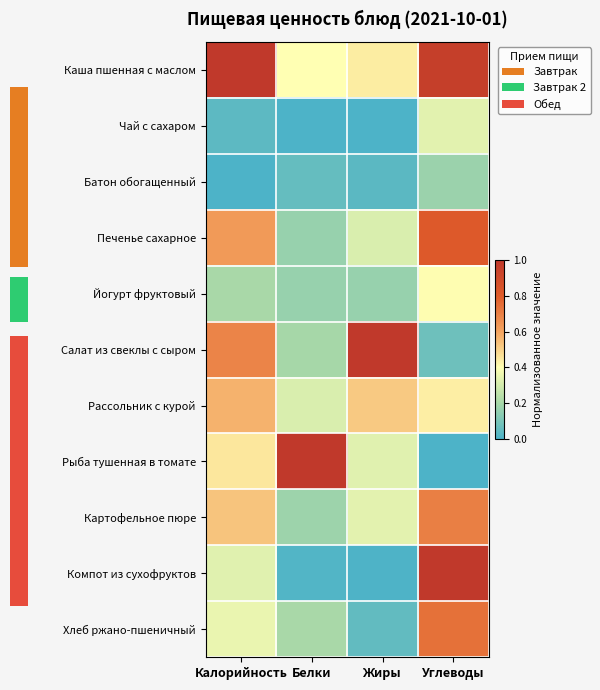

Reading right to left, extract all data points from this chart.

Каша пшенная с маслом: Углеводы=1.0	Жиры=0.4	Белки=0.4	Калорийность=1.0
Чай с сахаром: Углеводы=0.3	Жиры=0.0	Белки=0.0	Калорийность=0.0
Батон обогащенный: Углеводы=0.2	Жиры=0.0	Белки=0.1	Калорийность=0.0
Печенье сахарное: Углеводы=0.8	Жиры=0.3	Белки=0.2	Калорийность=0.6
Йогурт фруктовый: Углеводы=0.4	Жиры=0.2	Белки=0.2	Калорийность=0.2
Салат из свеклы с сыром: Углеводы=0.1	Жиры=1.0	Белки=0.2	Калорийность=0.7
Рассольник с курой: Углеводы=0.4	Жиры=0.5	Белки=0.3	Калорийность=0.6
Рыба тушенная в томате: Углеводы=0.0	Жиры=0.3	Белки=1.0	Калорийность=0.5
Картофельное пюре: Углеводы=0.7	Жиры=0.3	Белки=0.2	Калорийность=0.5
Компот из сухофруктов: Углеводы=1.0	Жиры=0.0	Белки=0.0	Калорийность=0.3
Хлеб ржано-пшеничный: Углеводы=0.7	Жиры=0.0	Белки=0.2	Калорийность=0.4